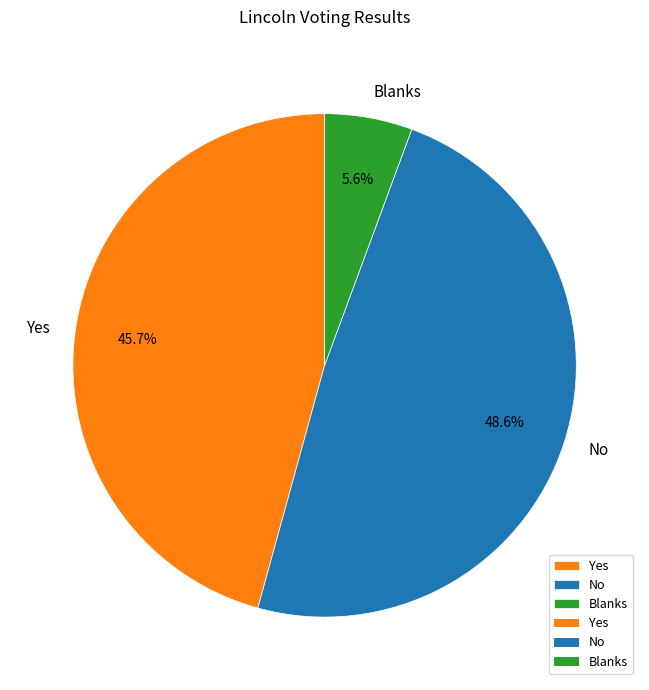

Approximately how many times larger is the value at No compared to Yes?

1.1